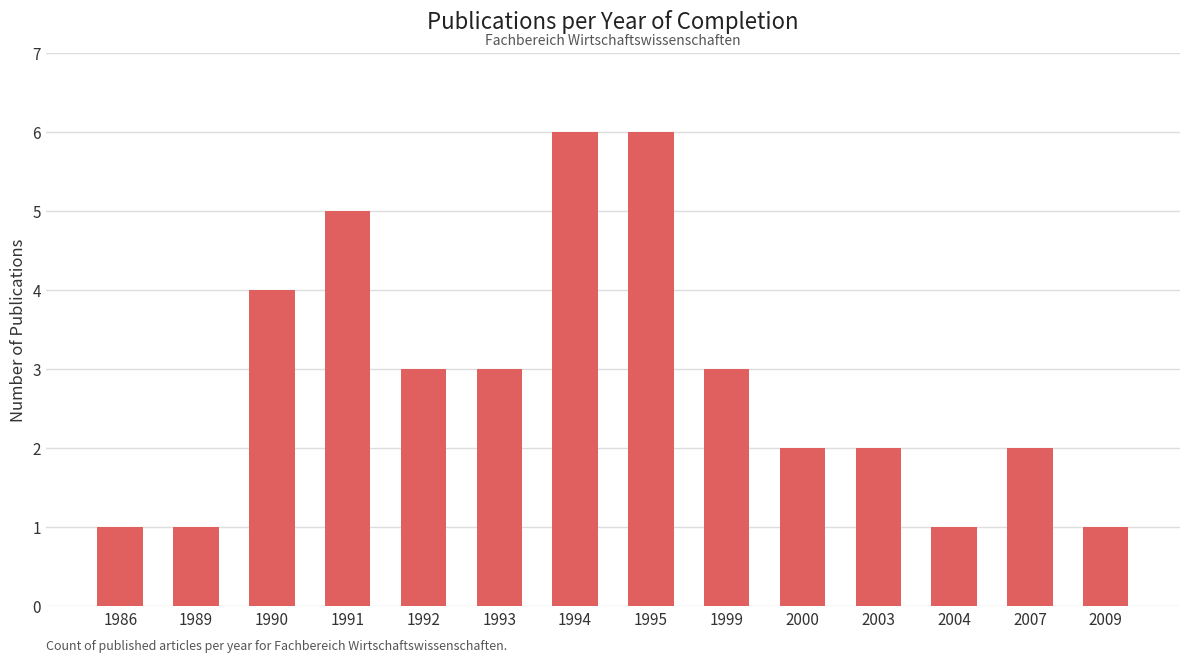

What is the change in value from 1999 to 2000?

-1